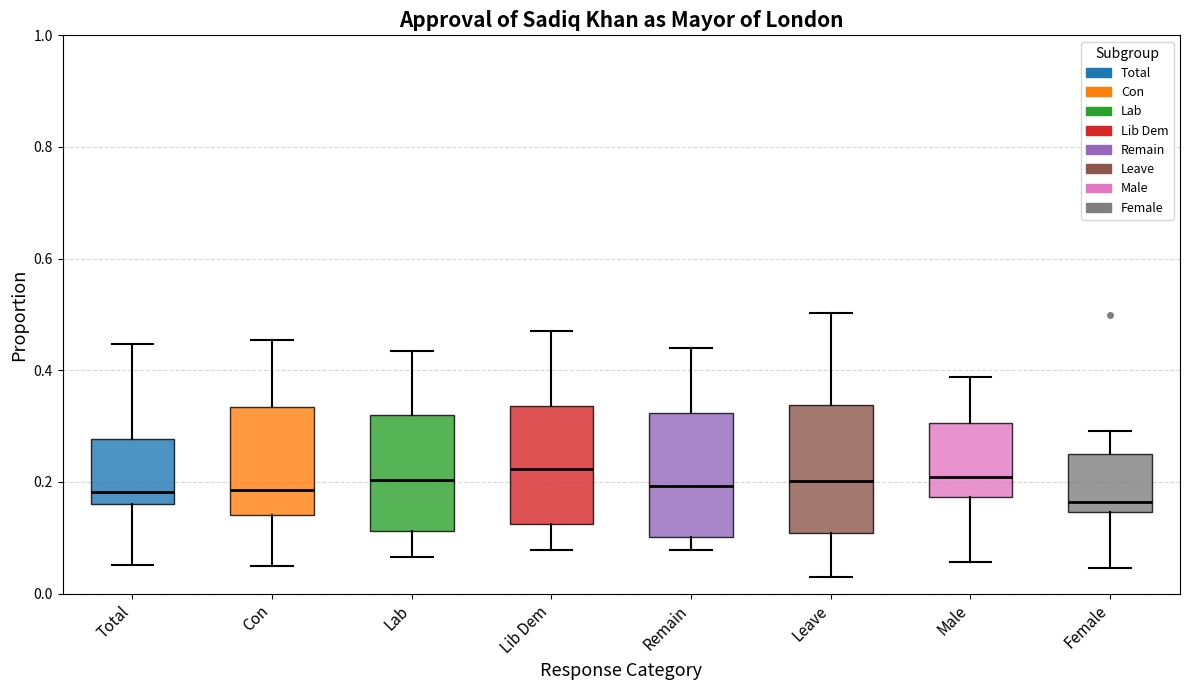

Where does the lower whisker of the box for Female end on the y-axis? The values are not printed on the chart, so give them approximately, as read against the axis.

0.04